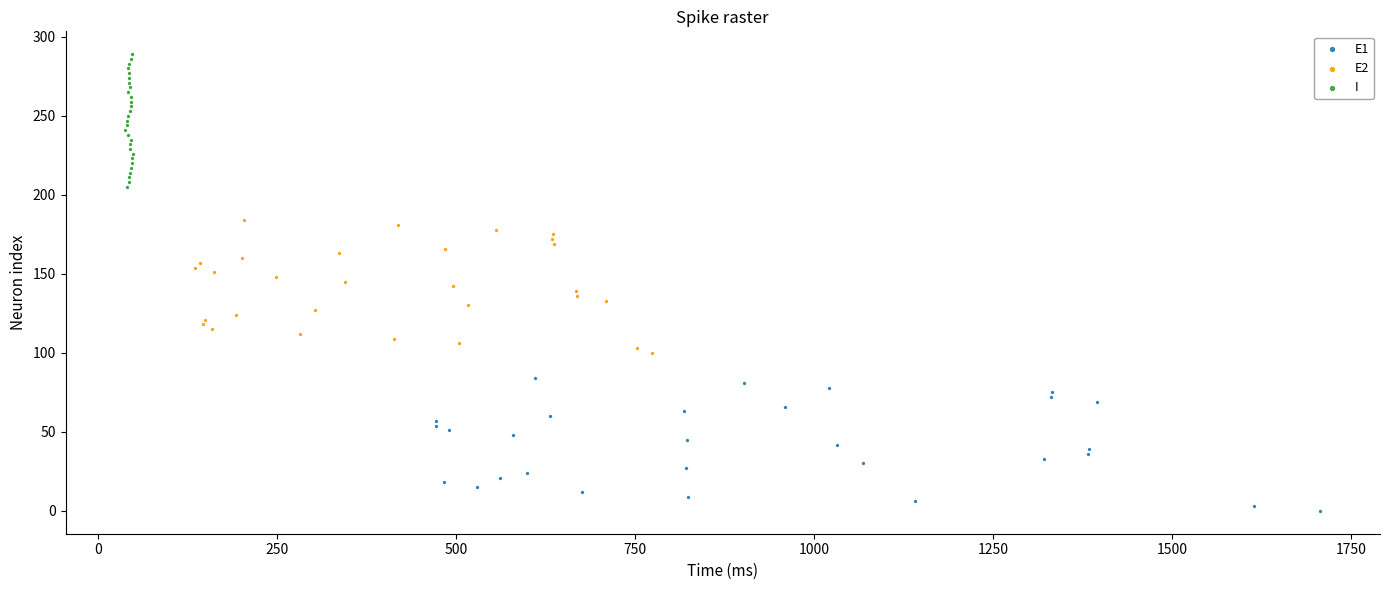

Which series reaches the minimum Y coordinate?

E1